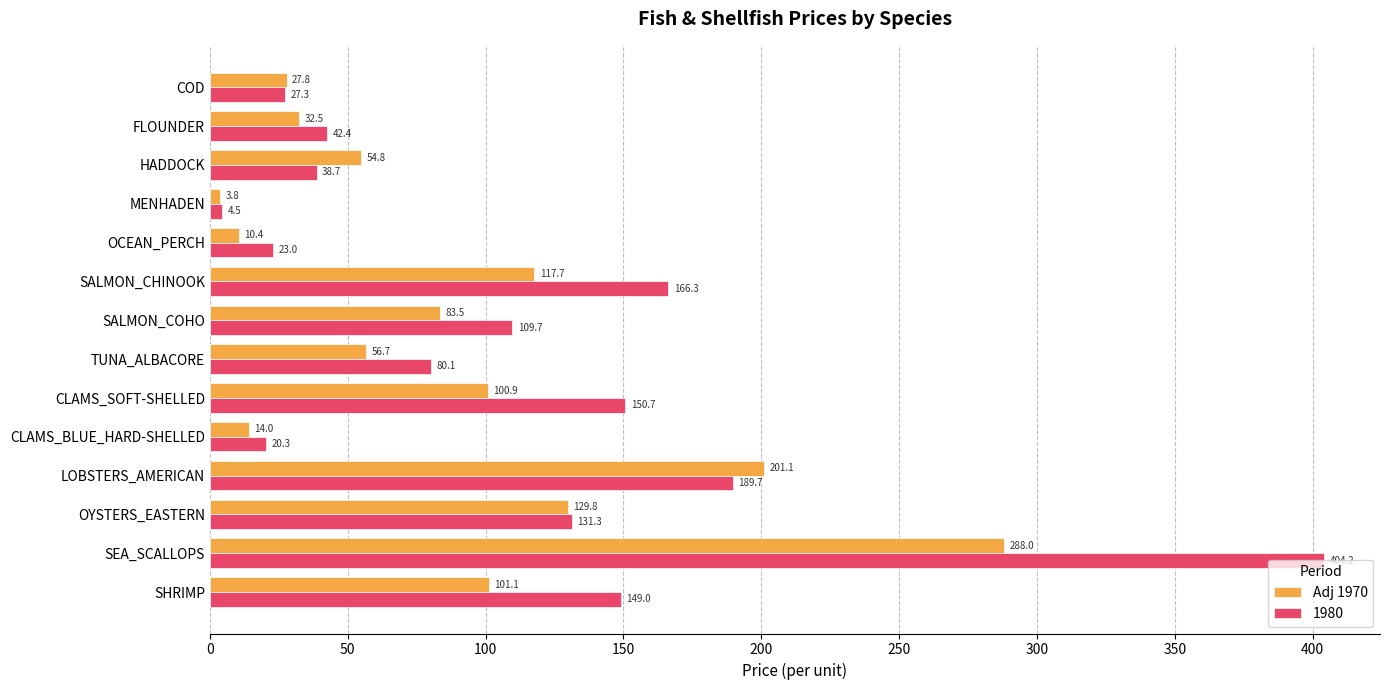

List the series in order of their overall mean, highest first.

1980, Adj 1970